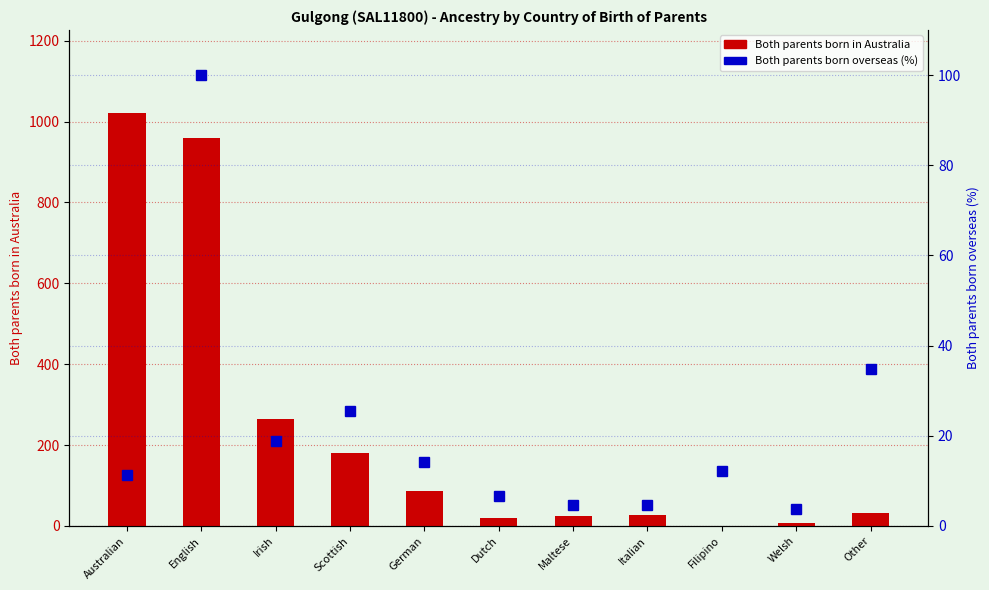

List the series in order of their peak value, highest first.

Both parents born in Australia, Both parents born overseas (%)